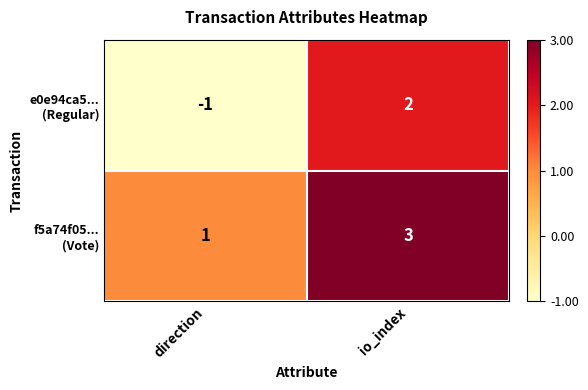

At which category is the sum across all series the highest?

io_index